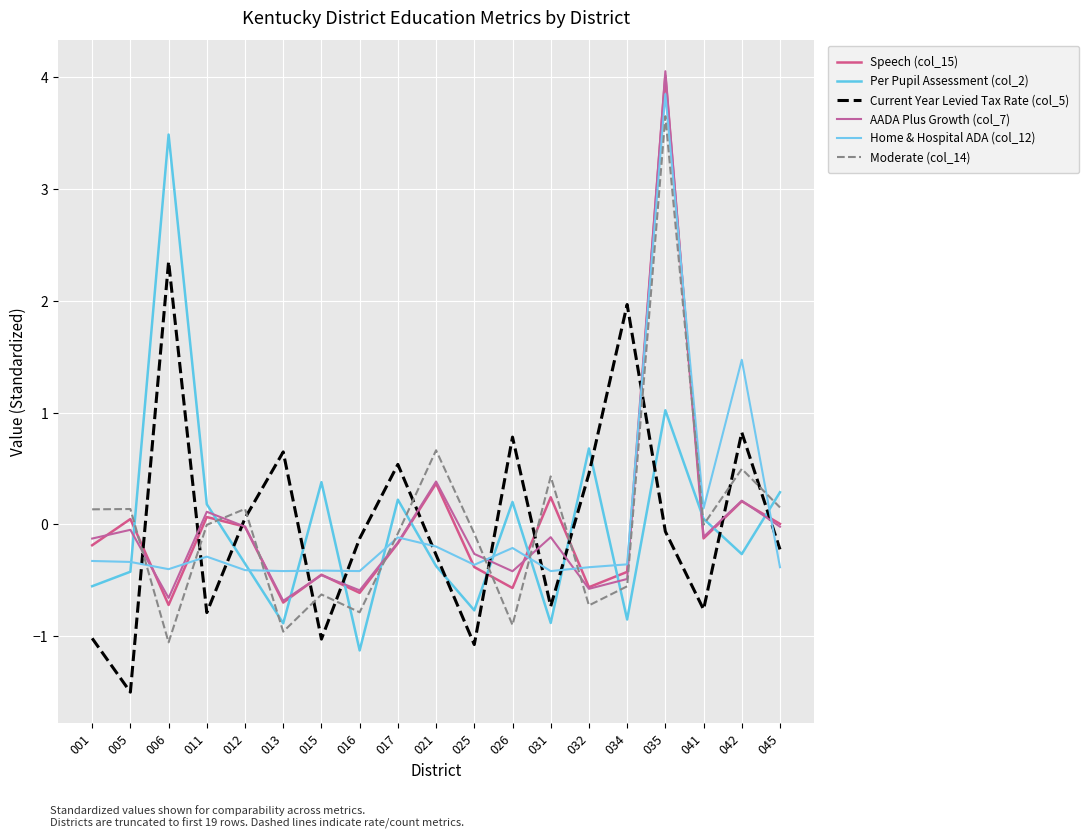

At which label does Per Pupil Assessment (col_2) first exceed 0?

006